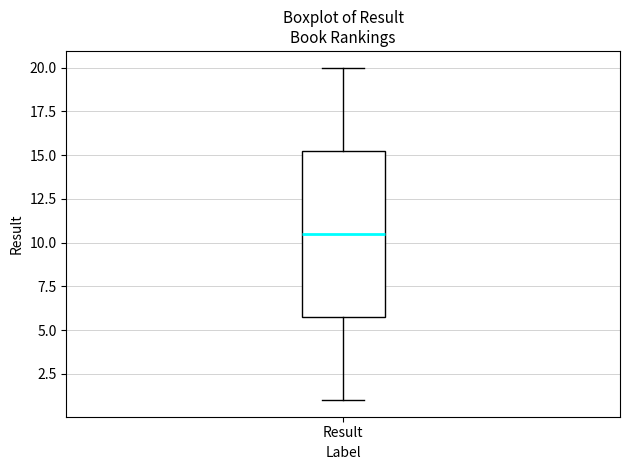

Transcribe this box plot: give where the median line is, the range the box spans, and where the two whiskers end, as read against the y-axis. The values are not printed on the chart, so give them approximately, as read against the axis.

median 10.5, box 6.0 to 15.5, whiskers 1.0 to 20.0